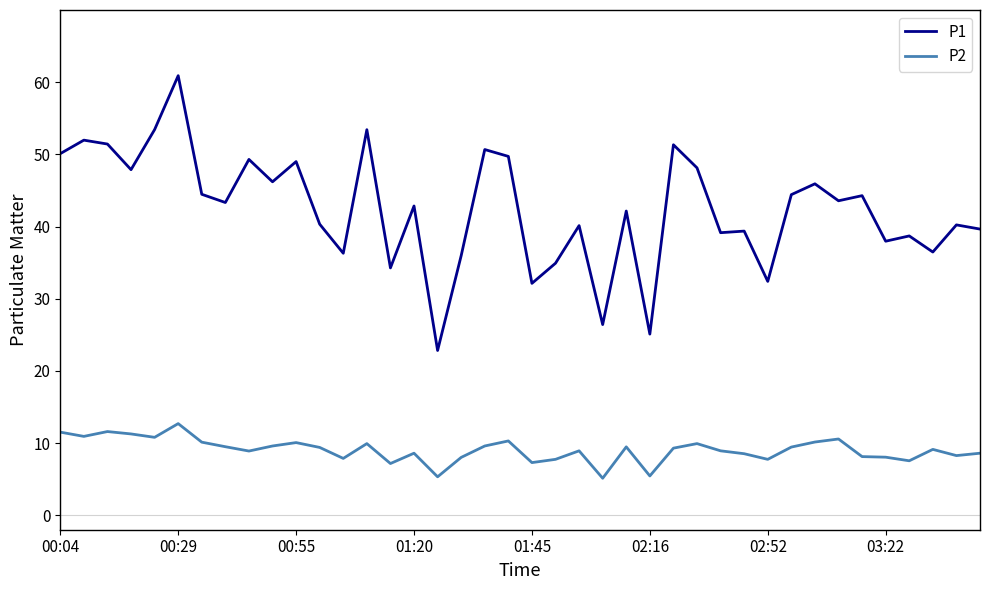

Which series has the largest total across all categories?

P1